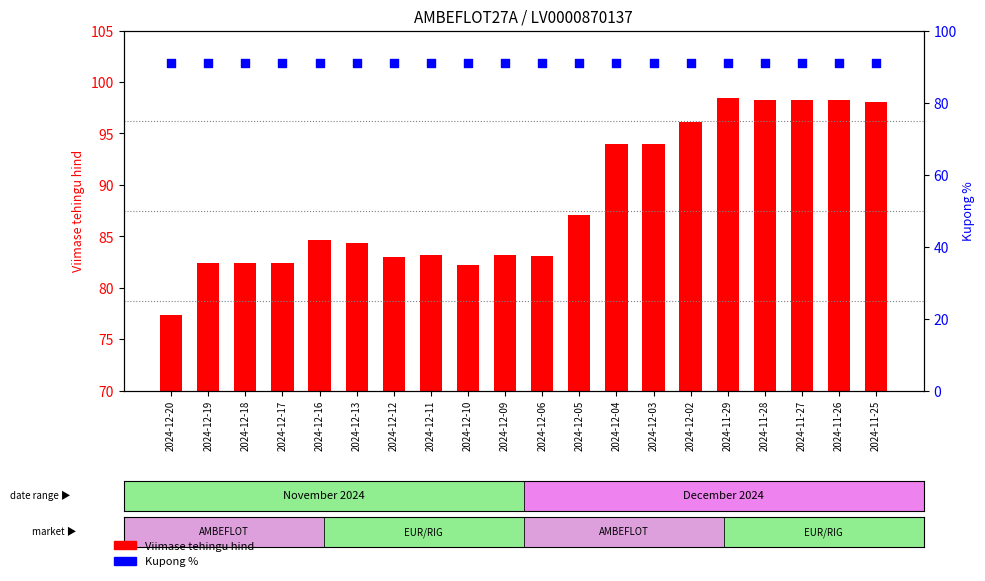

At how many categories does at least one series exceed 96?

6